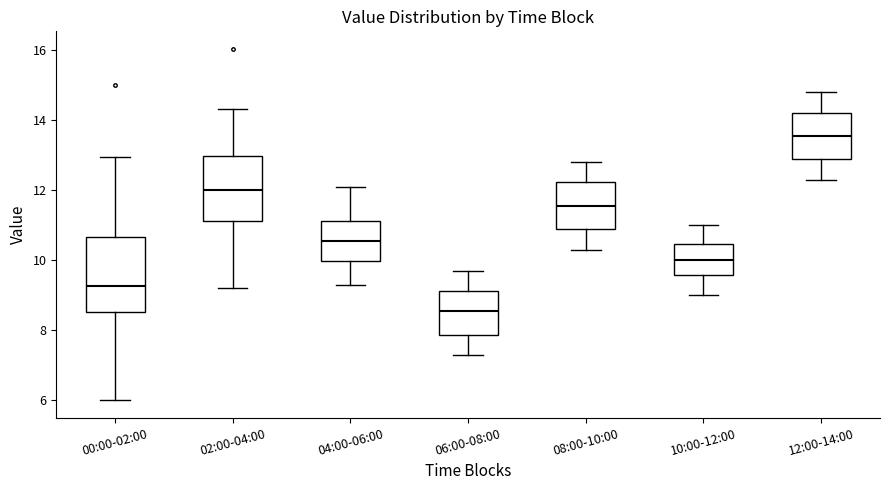

Reading left to right, read every box against the y-axis: the position of its median line, the range the box covers, and the ends of its whiskers. The values are not printed on the chart, so give them approximately, as read against the axis.

00:00-02:00: median 9.2, box 8.6 to 10.6, whiskers 6.0 to 13.0
02:00-04:00: median 12.0, box 11.2 to 13.0, whiskers 9.2 to 14.4
04:00-06:00: median 10.6, box 10.0 to 11.2, whiskers 9.4 to 12.2
06:00-08:00: median 8.6, box 7.8 to 9.2, whiskers 7.4 to 9.8
08:00-10:00: median 11.6, box 10.8 to 12.2, whiskers 10.4 to 12.8
10:00-12:00: median 10.0, box 9.6 to 10.4, whiskers 9.0 to 11.0
12:00-14:00: median 13.6, box 12.8 to 14.2, whiskers 12.4 to 14.8